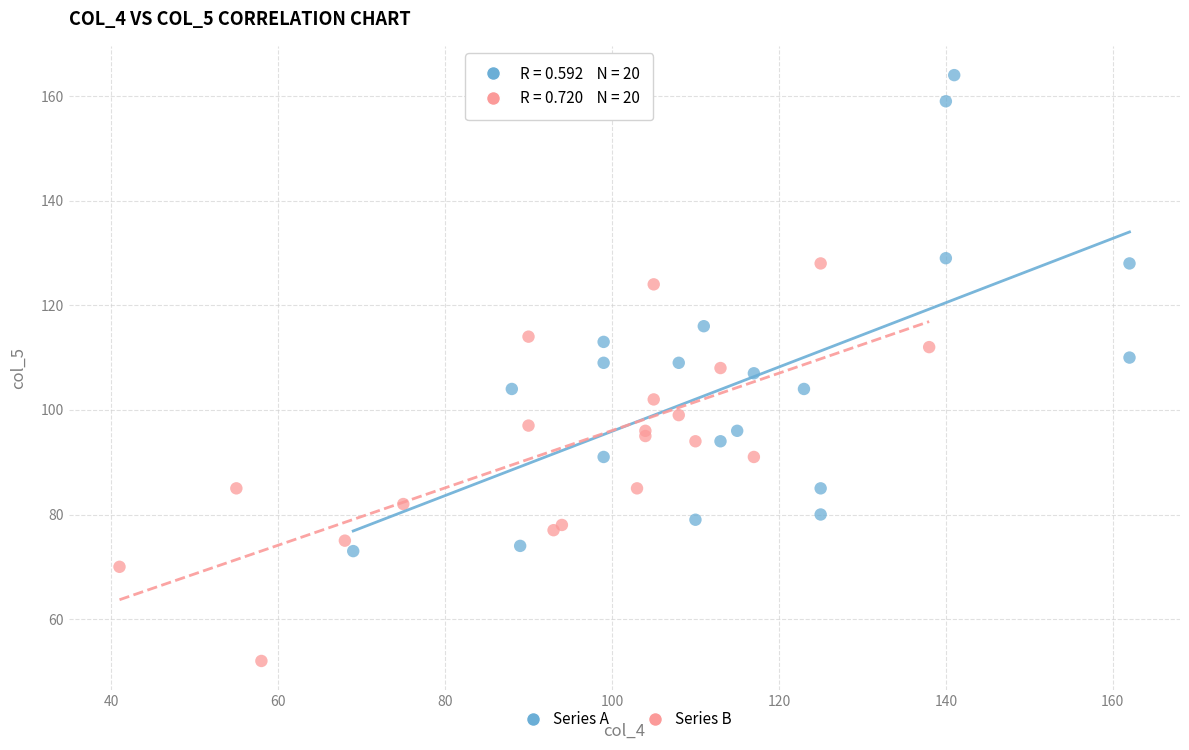

Which series has the widest spread of Y values?

Series A